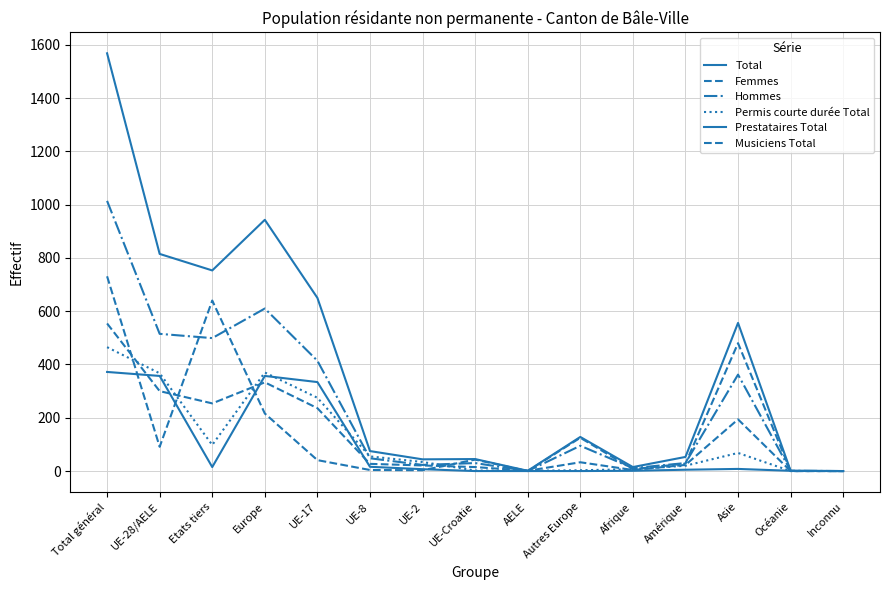

Where is the first local minimum for Femmes?

Etats tiers